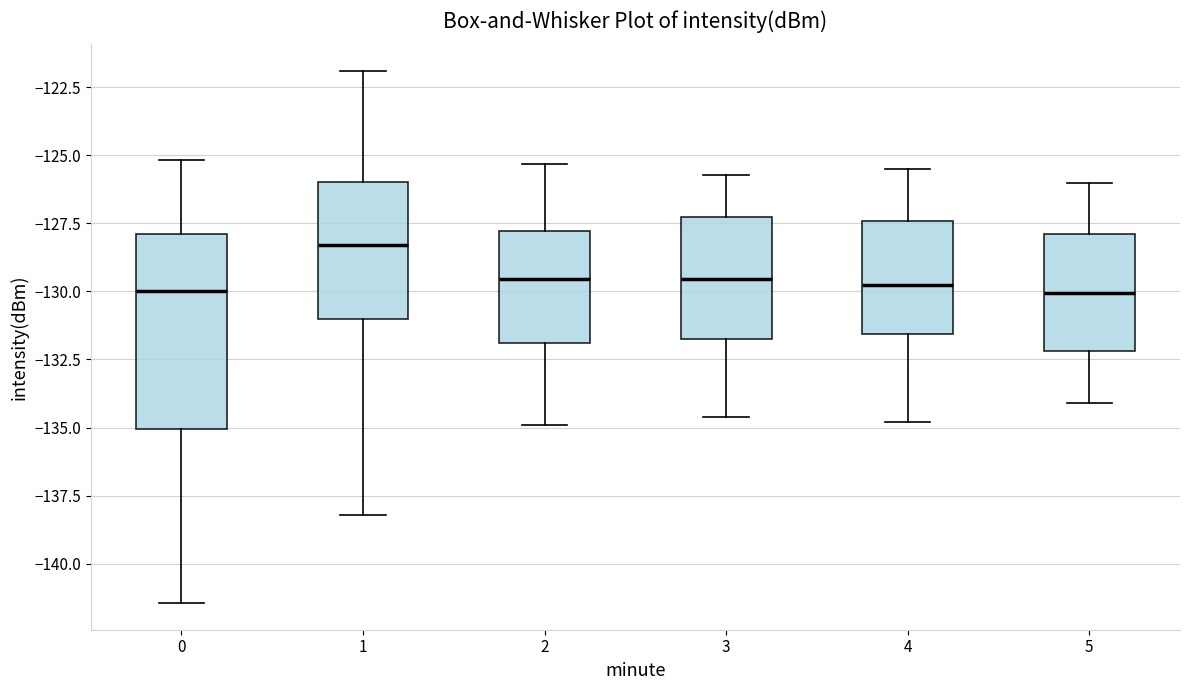

Which box is the tallest, from its lower edge to its upper edge?

0